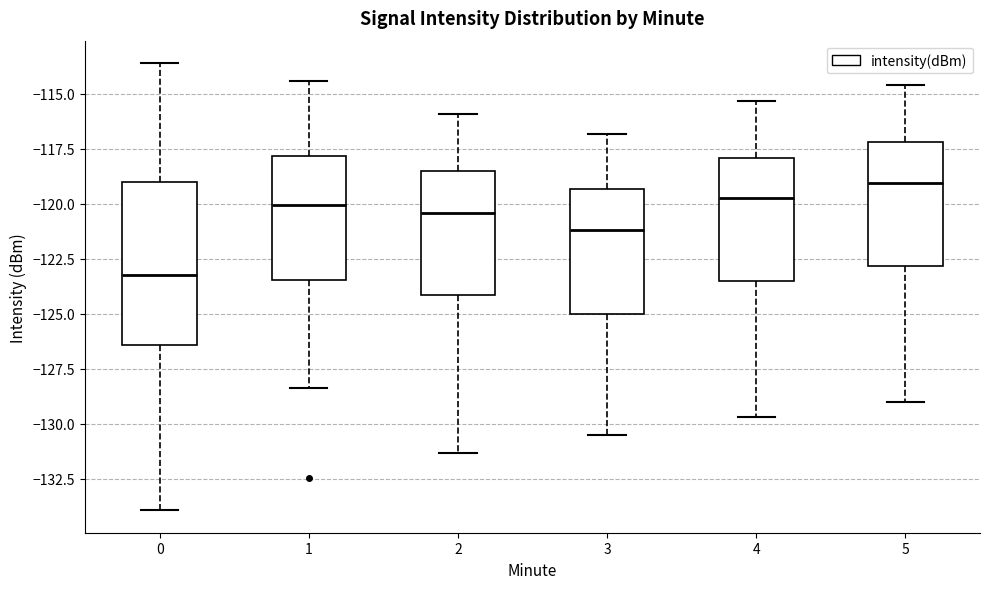

Which box's median line is the highest?

5